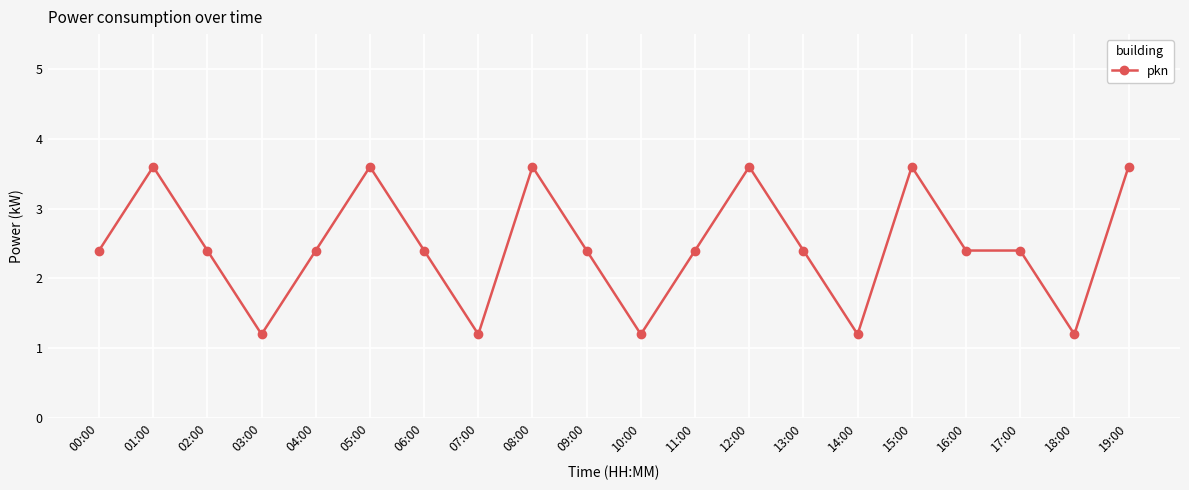

Read the value at 07:00.

1.2